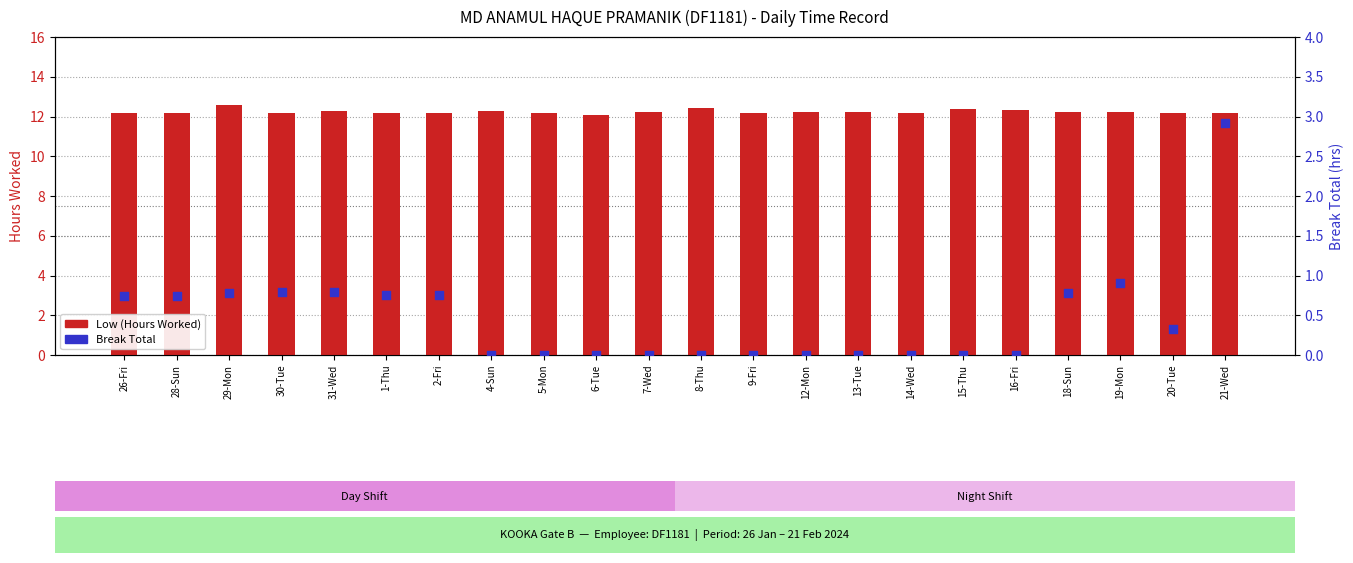

At how many categories does at least one series exceed 1?

22